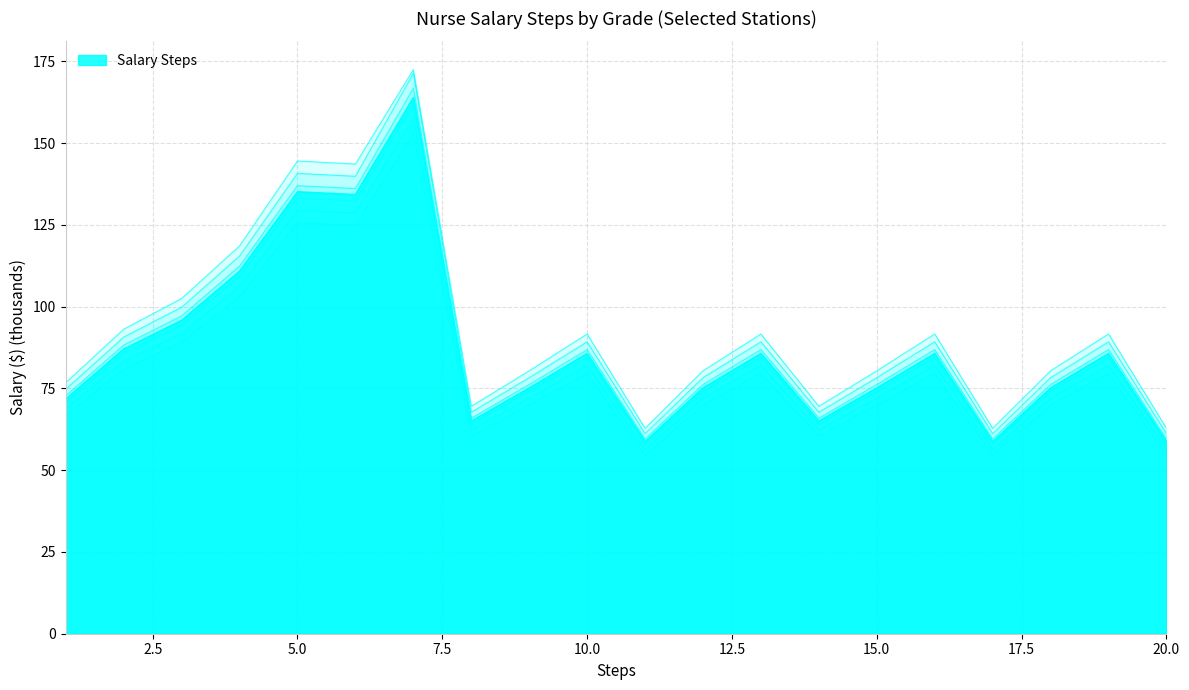

Reading left to right, what are all the values shown in this chart?

Step 1: 1=66.7	2=81.0	3=89.1	4=103.1	5=125.7	6=124.9	7=153.0	8=60.5	9=69.9	10=79.7	11=54.6	12=69.9	13=79.7	14=60.5	15=69.9	16=79.7	17=54.6	18=69.9	19=79.7	20=54.6
Step 2: 1=68.7	2=83.4	3=91.8	4=106.2	5=129.5	6=128.6	7=157.6	8=62.3	9=72.0	10=82.1	11=56.3	12=72.0	13=82.1	14=62.3	15=72.0	16=82.1	17=56.3	18=72.0	19=82.1	20=56.3
Step 3: 1=70.7	2=85.8	3=94.5	4=109.3	5=133.2	6=132.4	7=162.2	8=64.1	9=74.1	10=84.5	11=57.9	12=74.1	13=84.5	14=64.1	15=74.1	16=84.5	17=57.9	18=74.1	19=84.5	20=57.9
Step 4: 1=72.7	2=88.3	3=97.2	4=112.4	5=137.0	6=136.1	7=166.8	8=65.9	9=76.2	10=86.9	11=59.5	12=76.2	13=86.9	14=65.9	15=76.2	16=86.9	17=59.5	18=76.2	19=86.9	20=59.5
Step 5: 1=74.7	2=90.7	3=99.8	4=115.5	5=140.8	6=139.9	7=171.4	8=67.7	9=78.3	10=89.3	11=61.2	12=78.3	13=89.3	14=67.7	15=78.3	16=89.3	17=61.2	18=78.3	19=89.3	20=61.2
Step 6: 1=76.7	2=93.1	3=102.5	4=118.6	5=144.5	6=143.6	7=172.5	8=69.5	9=80.4	10=91.6	11=62.8	12=80.4	13=91.6	14=69.5	15=80.4	16=91.6	17=62.8	18=80.4	19=91.6	20=62.8